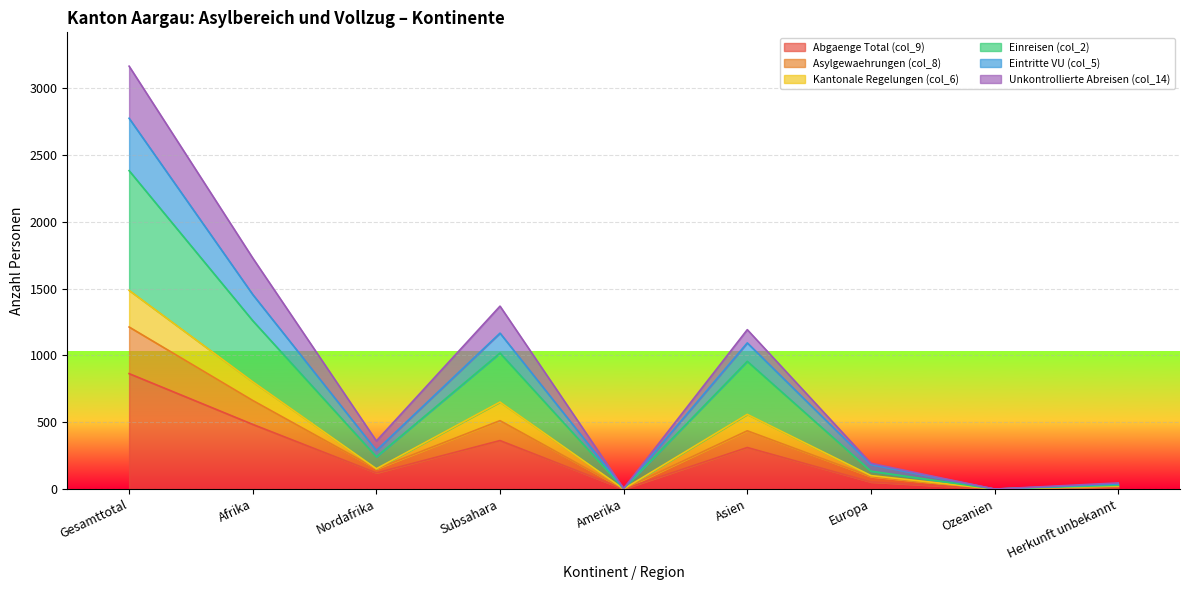

The Abgaenge Total (col_9) series shows 182 at Nordafrika. True or false?

False